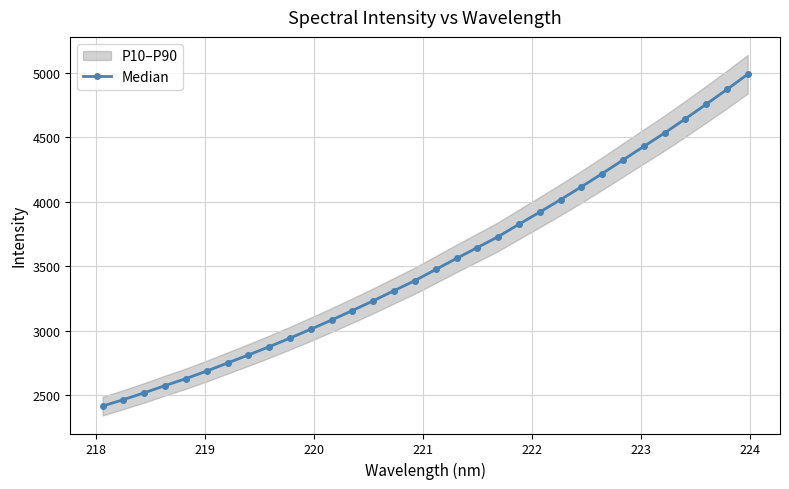

What is the maximum value for Median?

4987.0